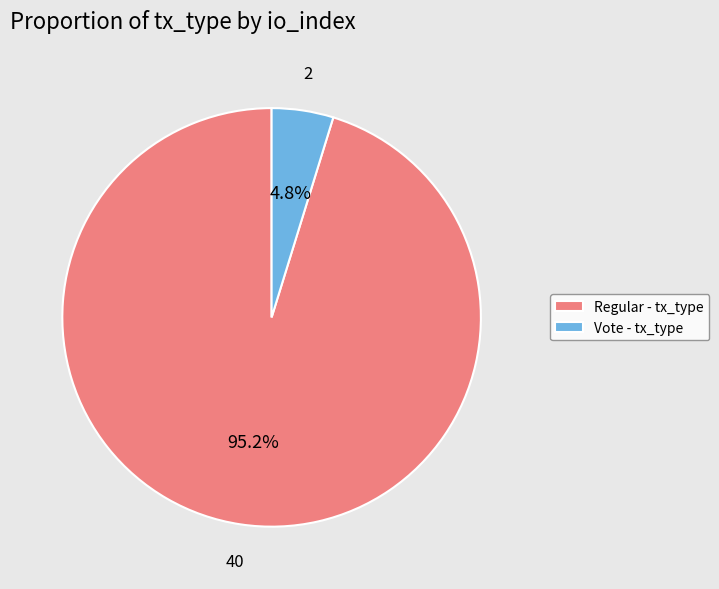

Count the number of slices in the pie.

2